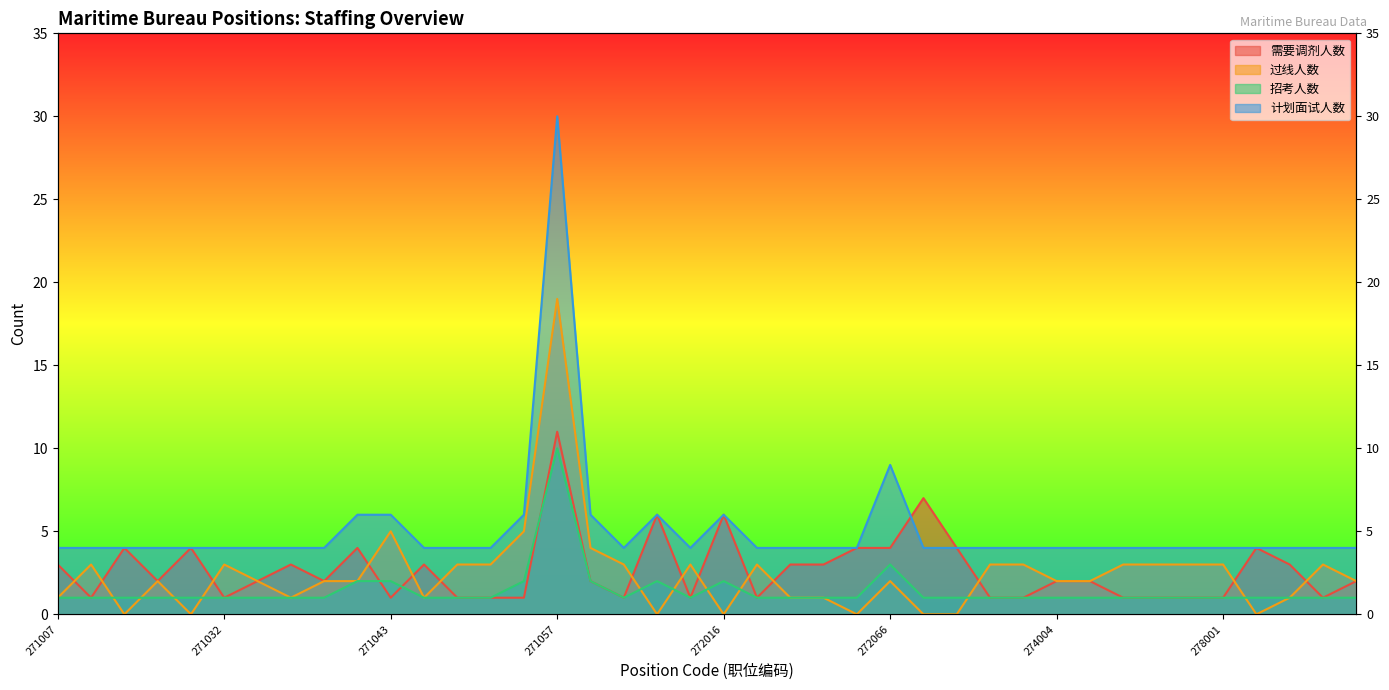

How many interior local valleys does the 招考人数 series have?

2